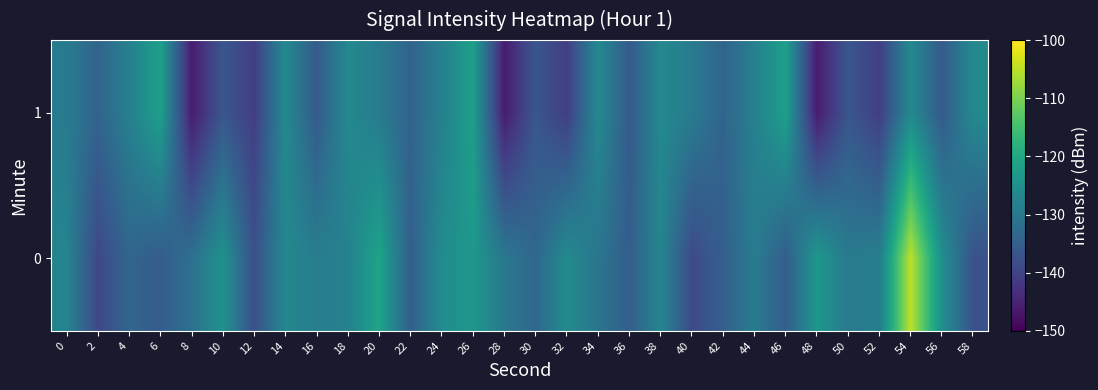

Rank the series at 26 from lowest to highest value.

0, 1